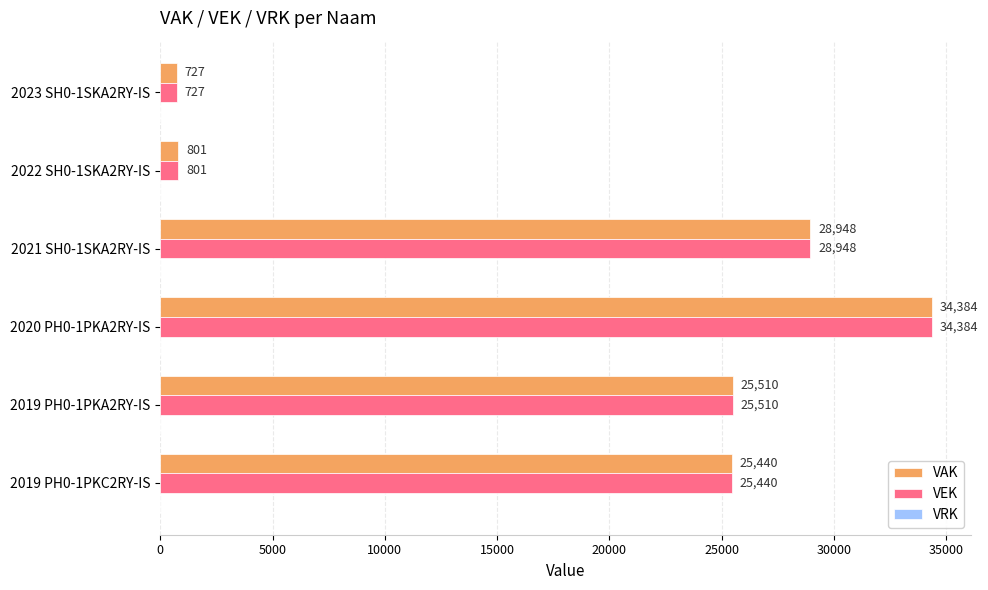

List the labels in order of VAK value, smallest first.

2023 SH0-1SKA2RY-IS, 2022 SH0-1SKA2RY-IS, 2019 PH0-1PKC2RY-IS, 2019 PH0-1PKA2RY-IS, 2021 SH0-1SKA2RY-IS, 2020 PH0-1PKA2RY-IS